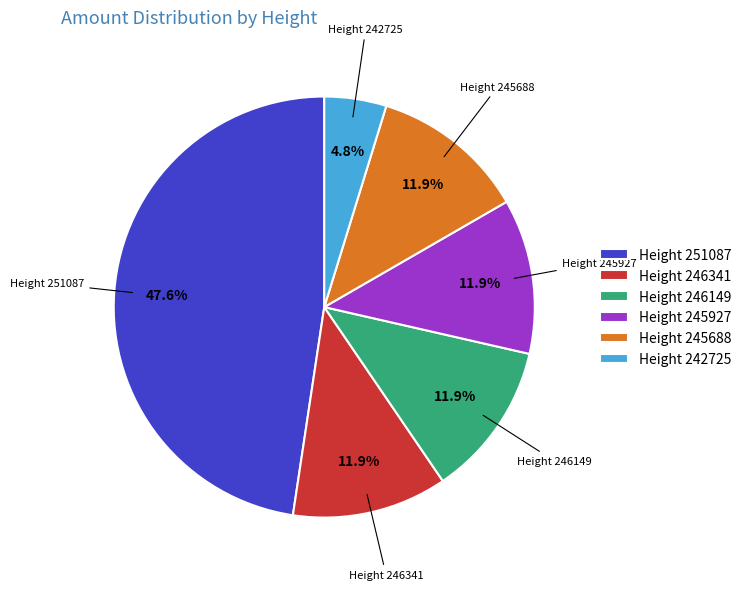

How many segments does this pie chart have?

6